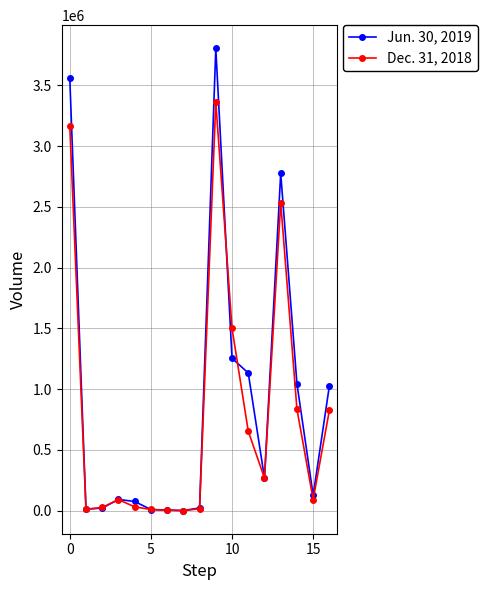

Which series has the largest range (max minus min)?

Jun. 30, 2019